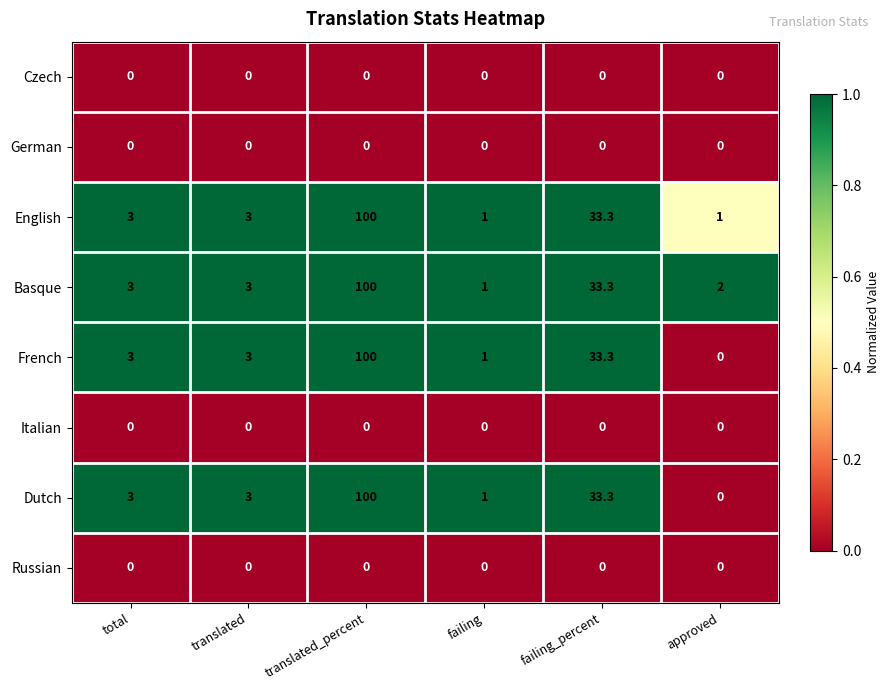

The value of Italian at failing is 0.0. True or false?

True